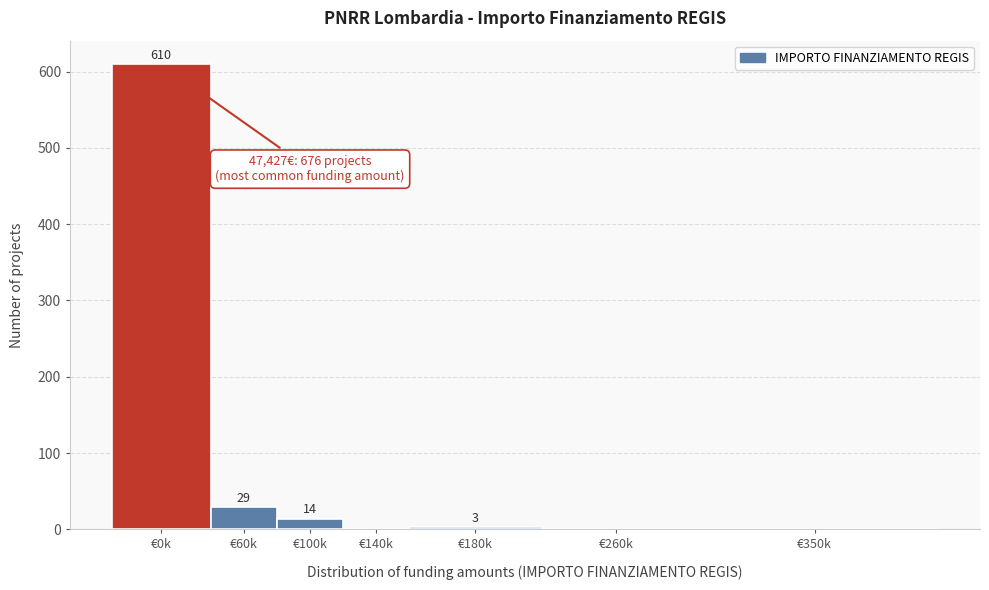

Reading right to left, transcribe all the data shown in this chart.

€350k=0	€260k=0	€180k=3	€140k=0	€100k=14	€60k=29	€0k=610